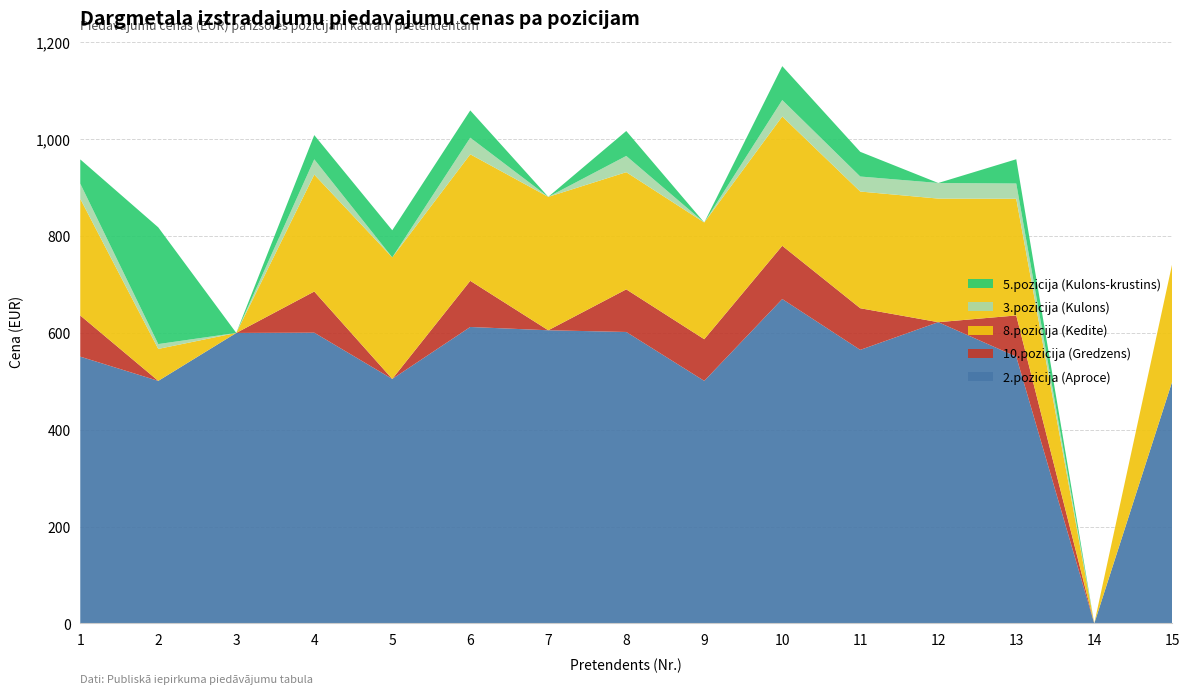

Reading right to left, what are all the values shown in this chart?

2.pozicija (Aproce): 500.0	0.0	551.0	622.2	565.0	670.0	501.0	602.0	605.5	612.3	505.0	600.5	600.0	501.0	551.0
10.pozicija (Gredzens): 0.0	0.0	85.0	0.0	86.0	110.0	86.0	88.0	0.0	95.3	0.0	85.0	0.0	0.0	85.0
8.pozicija (Kedite): 243.0	0.0	241.0	255.2	241.0	267.0	241.0	242.0	275.5	261.3	251.0	241.5	0.0	66.0	241.0
3.pozicija (Kulons): 0.0	0.0	31.5	32.2	31.0	34.0	0.0	33.5	0.0	34.3	0.0	31.5	0.0	10.0	31.3
5.pozicija (Kulons-krustins): 0.0	0.0	50.0	0.0	51.0	70.0	0.0	51.5	0.0	56.3	56.0	50.0	0.0	241.0	50.0